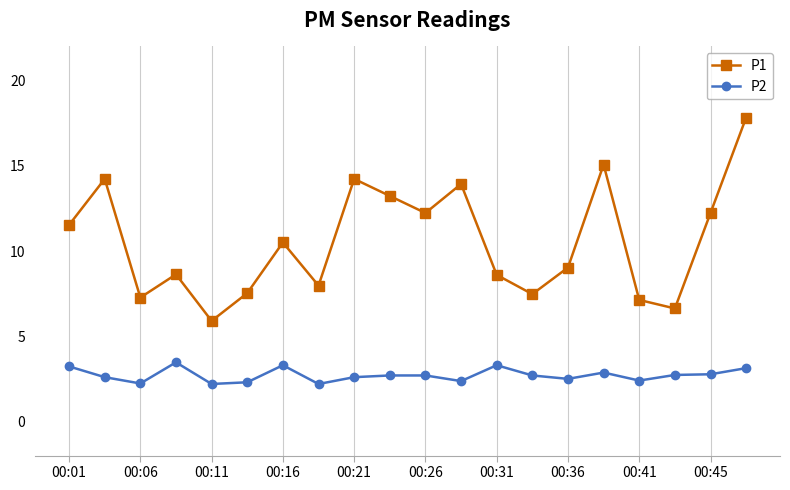

Which series has the widest spread of values?

P1